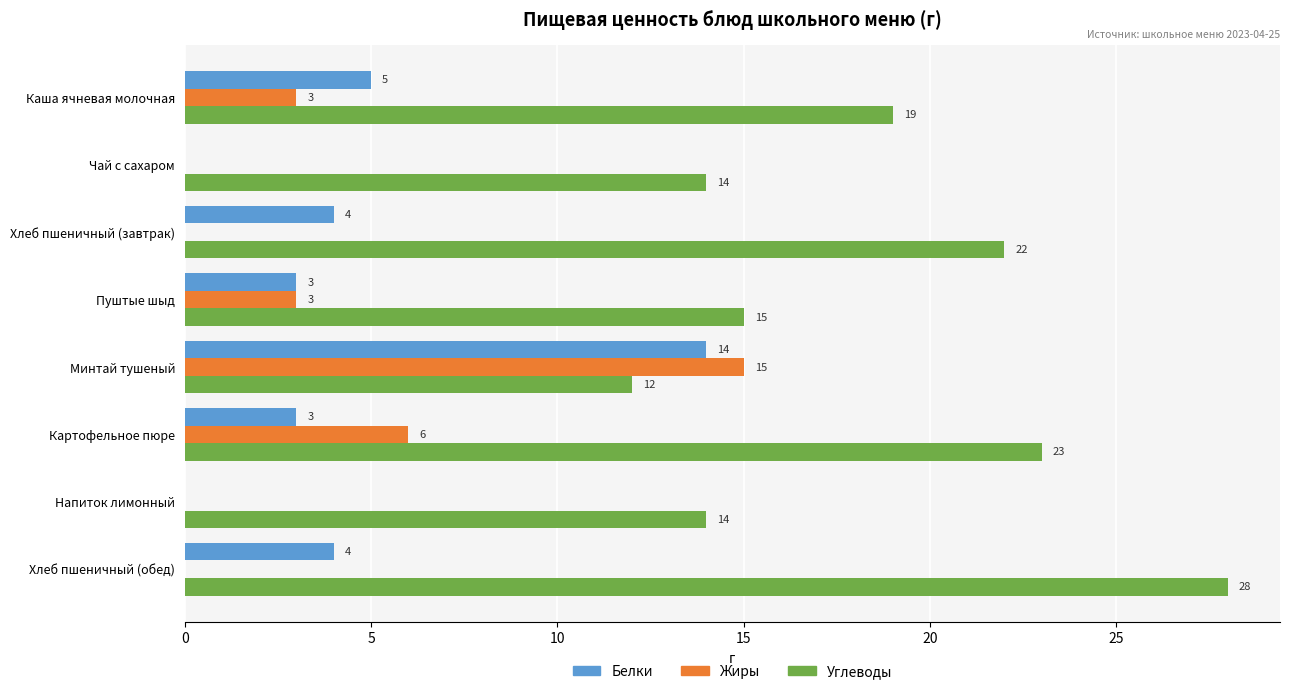

What is the maximum value for Белки?

14